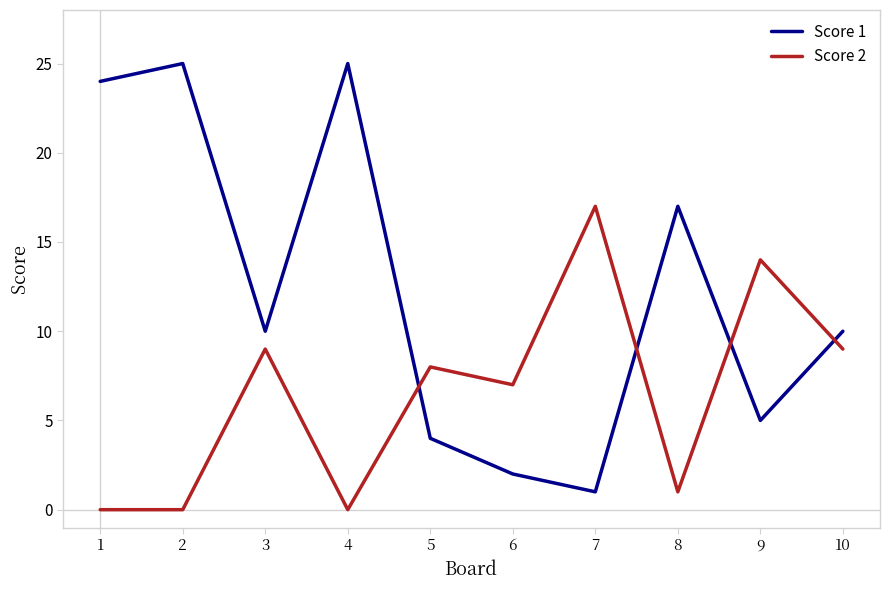

Which series has the widest spread of values?

Score 1